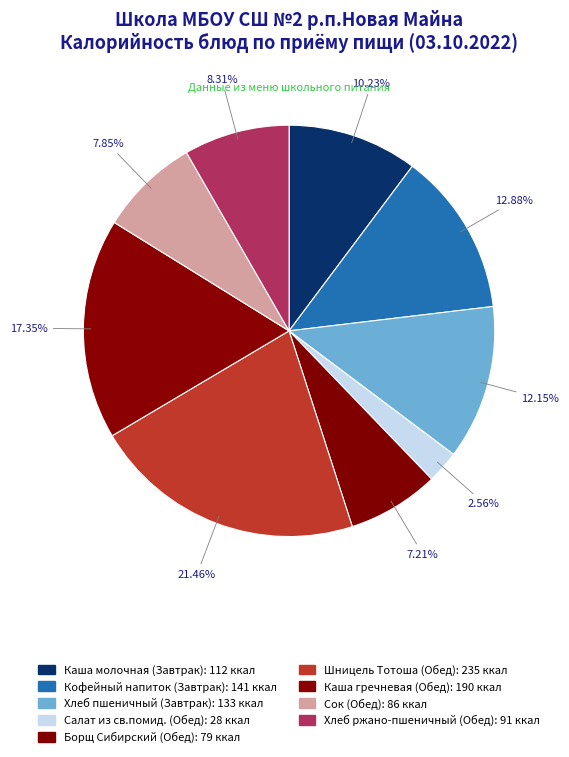

Rank the categories by value from highest to lowest.

Шницель Тотоша (Обед), Каша гречневая (Обед), Кофейный напиток (Завтрак), Хлеб пшеничный (Завтрак), Каша молочная (Завтрак), Хлеб ржано-пшеничный (Обед), Сок (Обед), Борщ Сибирский (Обед), Салат из св.помид. (Обед)